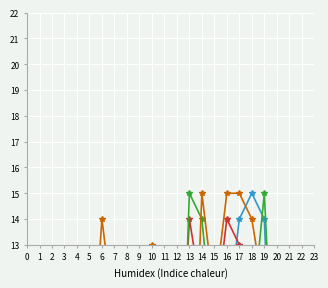

What is the value of the C5 point at the 18th from the left?

7